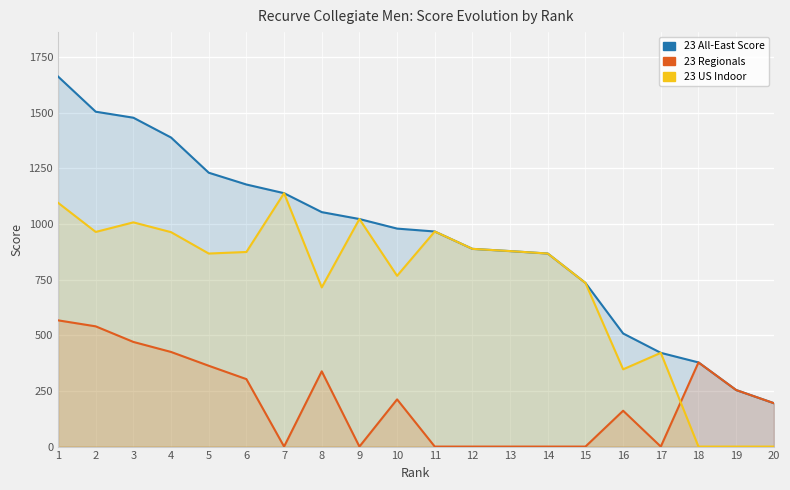

True or false: 23 All-East Score and 23 Regionals cross at least once.

False